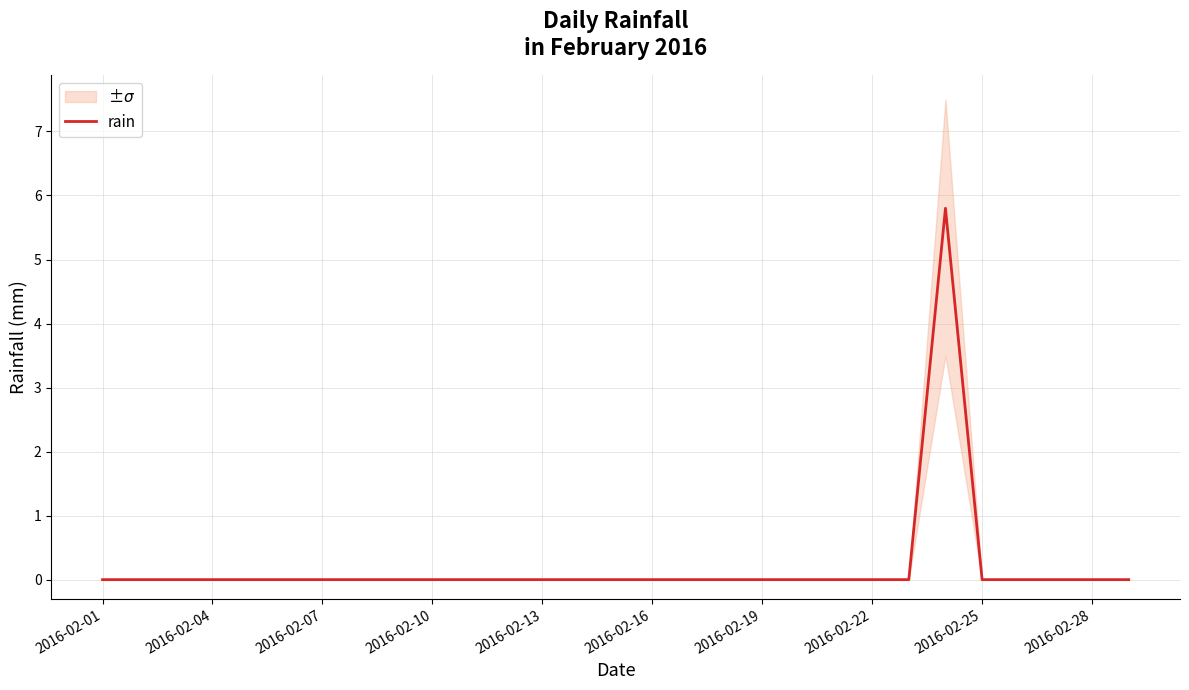

What is the maximum value for rain?

5.8